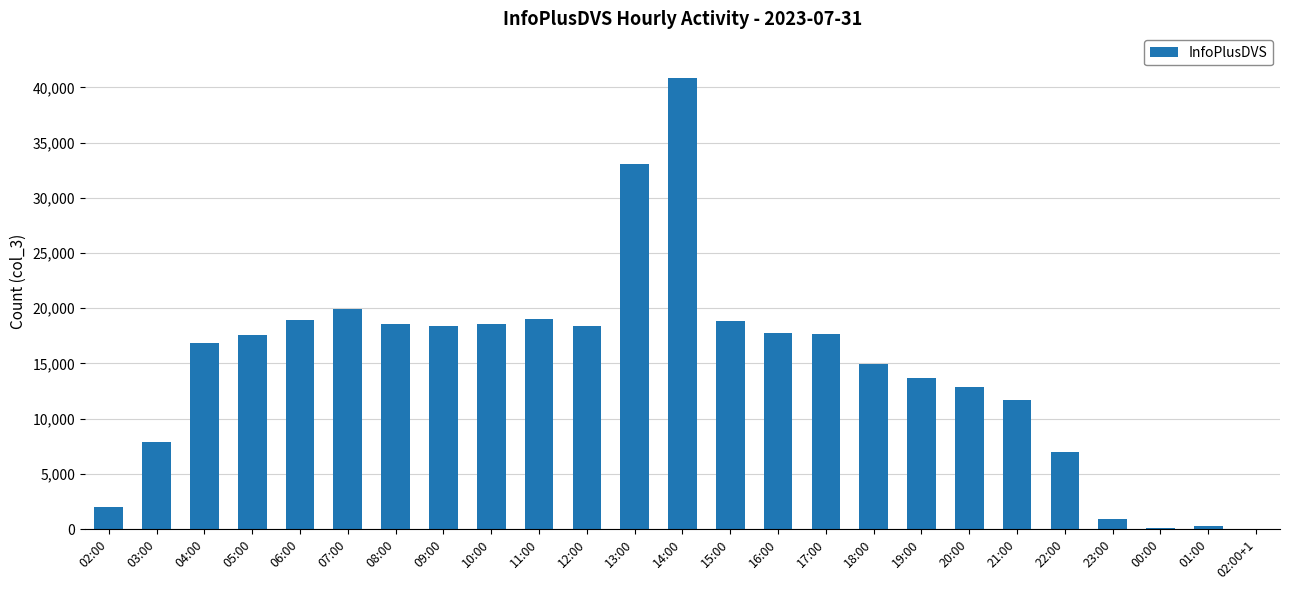

What is the ratio of the value at 07:00 to the value at 02:00?

9.9